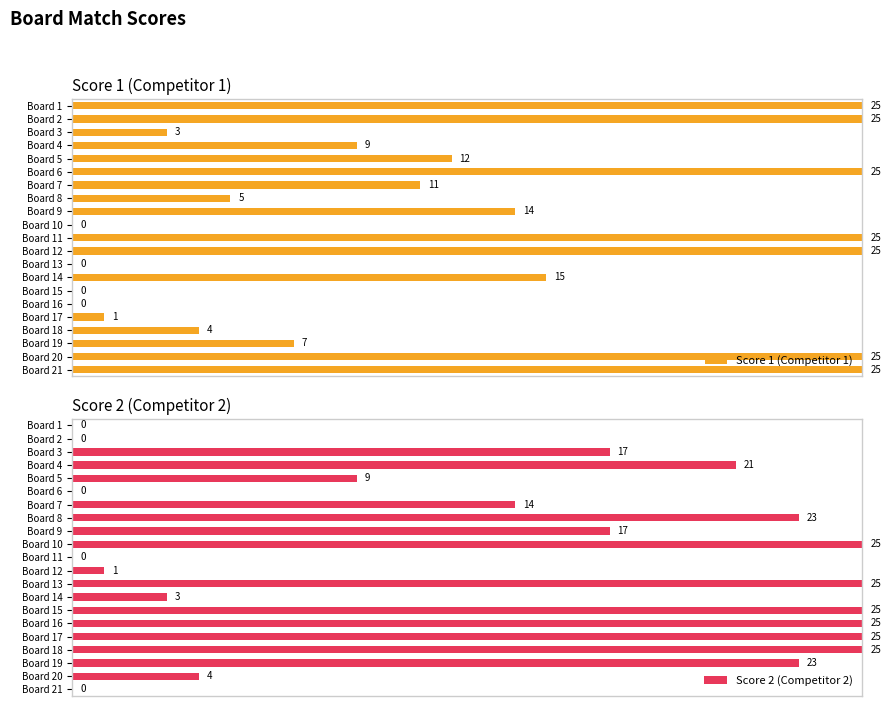

Reading left to right, extract all data points from this chart.

Score 1 (Competitor 1): 1.0	1.0	0.1	0.4	0.5	1.0	0.4	0.2	0.6	0.0	1.0	1.0	0.0	0.6	0.0	0.0	0.0	0.2	0.3	1.0	1.0
Score 2 (Competitor 2): 0.0	0.0	0.7	0.8	0.4	0.0	0.6	0.9	0.7	1.0	0.0	0.0	1.0	0.1	1.0	1.0	1.0	1.0	0.9	0.2	0.0